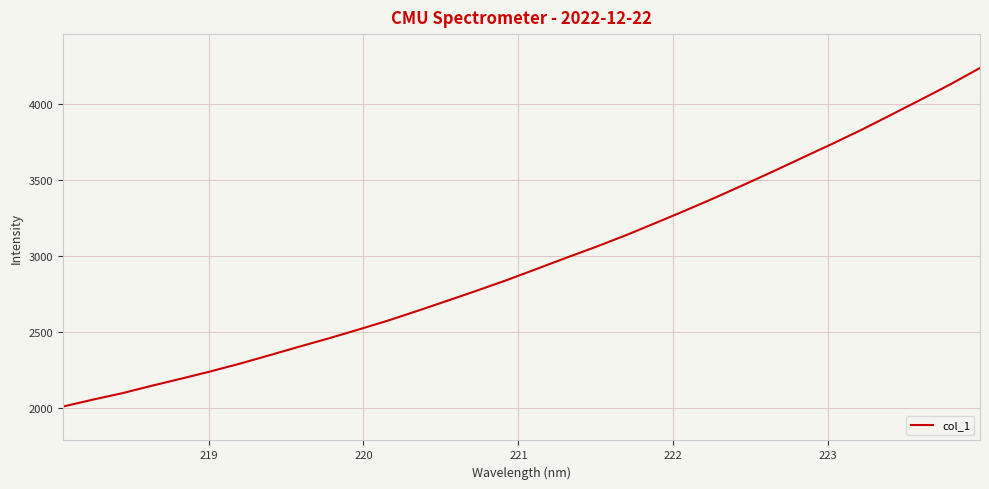

How many lines are shown in the chart?

1